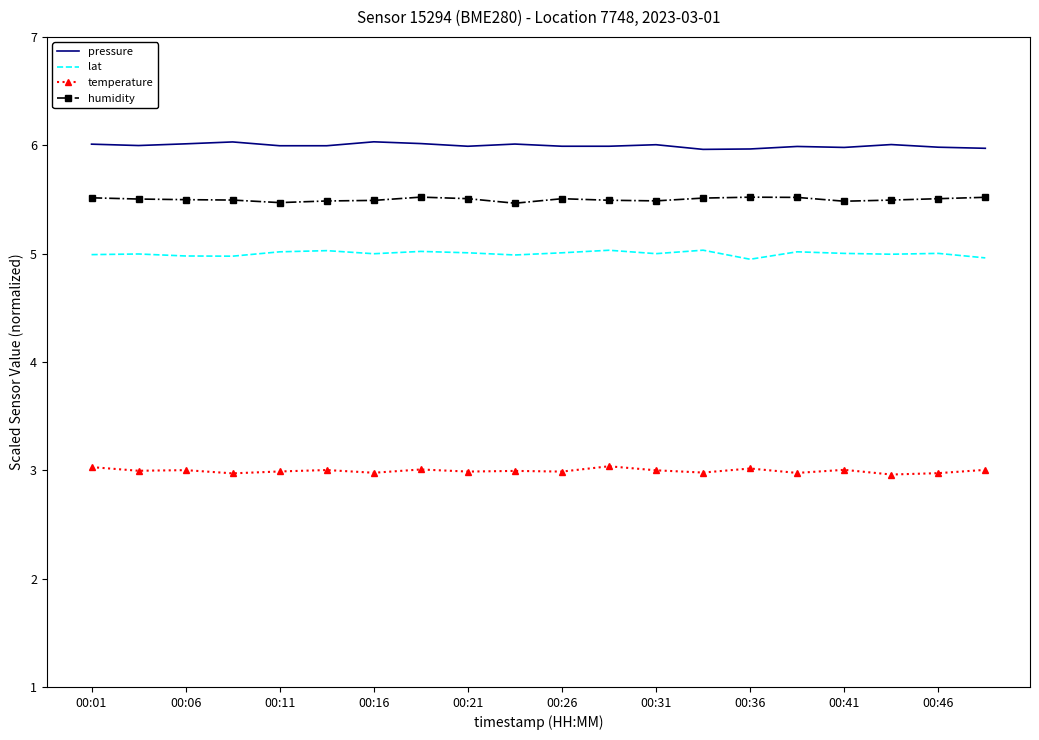

Rank the series by their average value, from lowest to highest.

temperature, lat, humidity, pressure